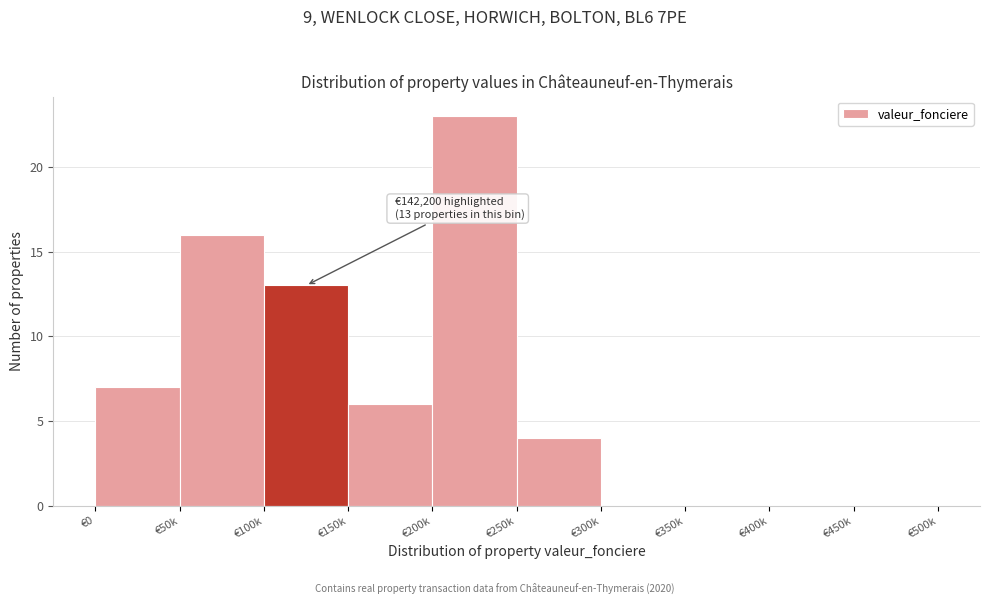

Reading right to left, transcribe all the data shown in this chart.

€450k=0	€400k=0	€350k=0	€300k=0	€250k=4	€200k=23	€150k=6	€100k=13	€50k=16	€0=7